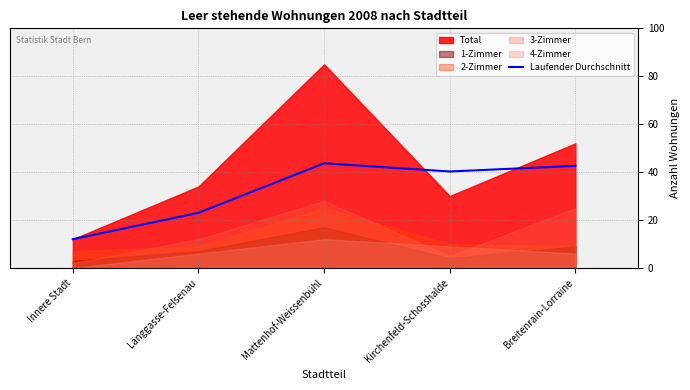

The chart shows a value of 64.7 at Breitenrain-Lorraine. True or false?

False